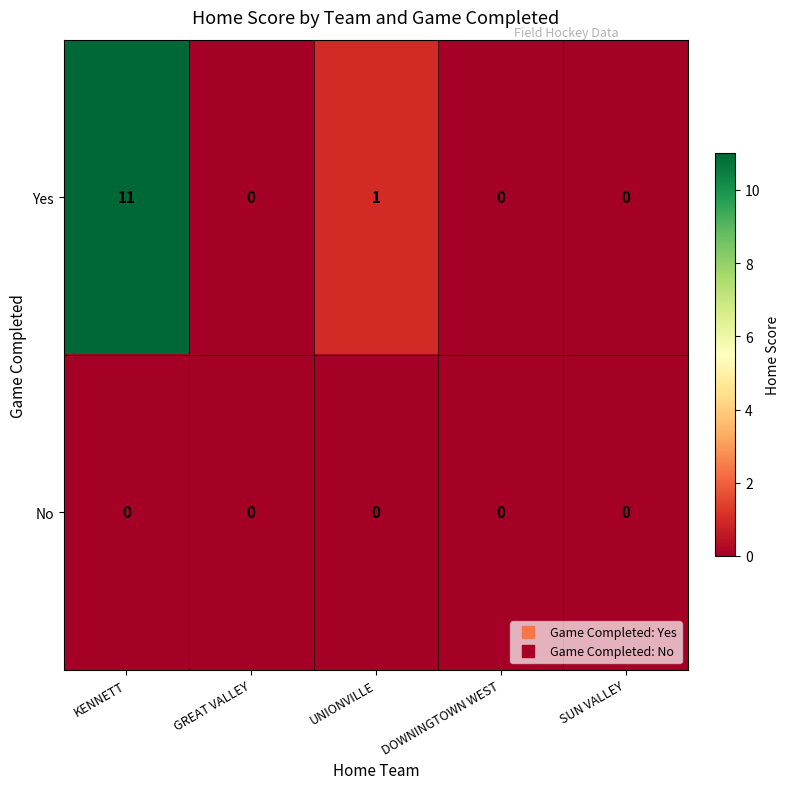

At which category does the chart reach its peak across all series?

KENNETT